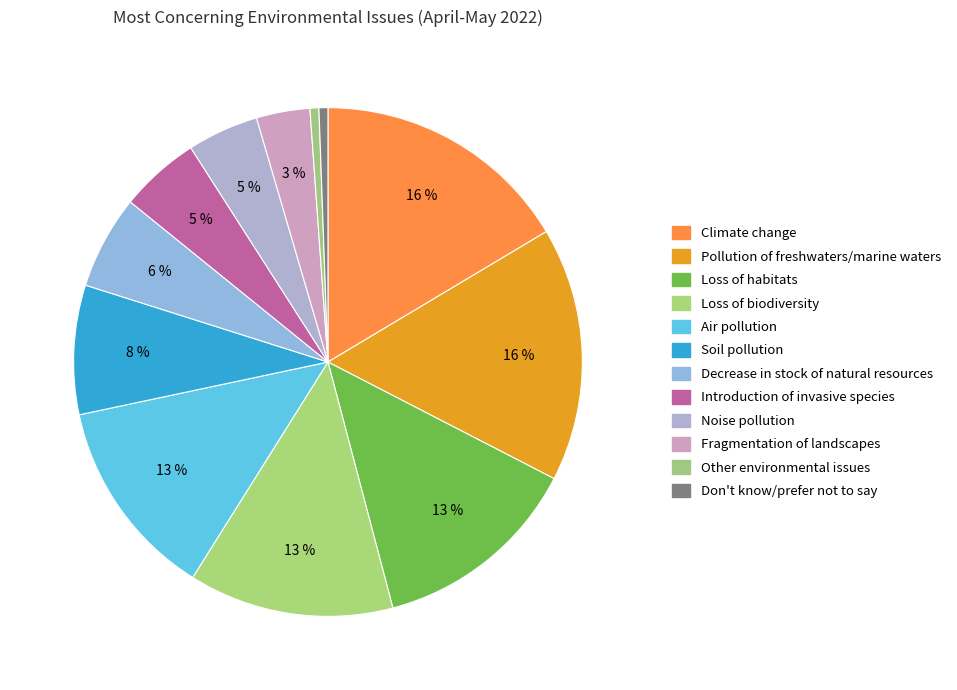

To the nearest percent, what is the average slice percentage?

8%